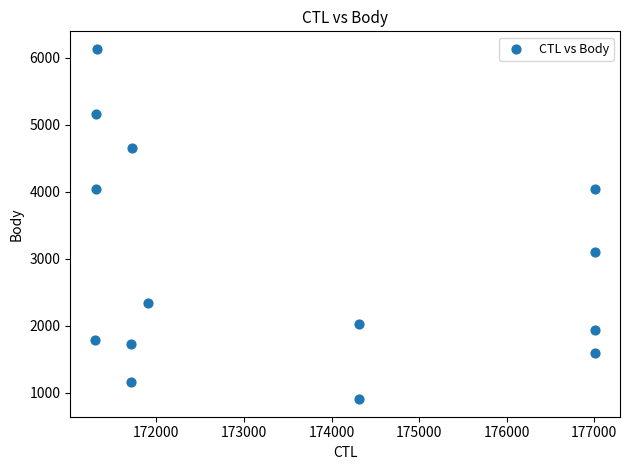

What Y value in the scatter plot is closest to 3519?

3104